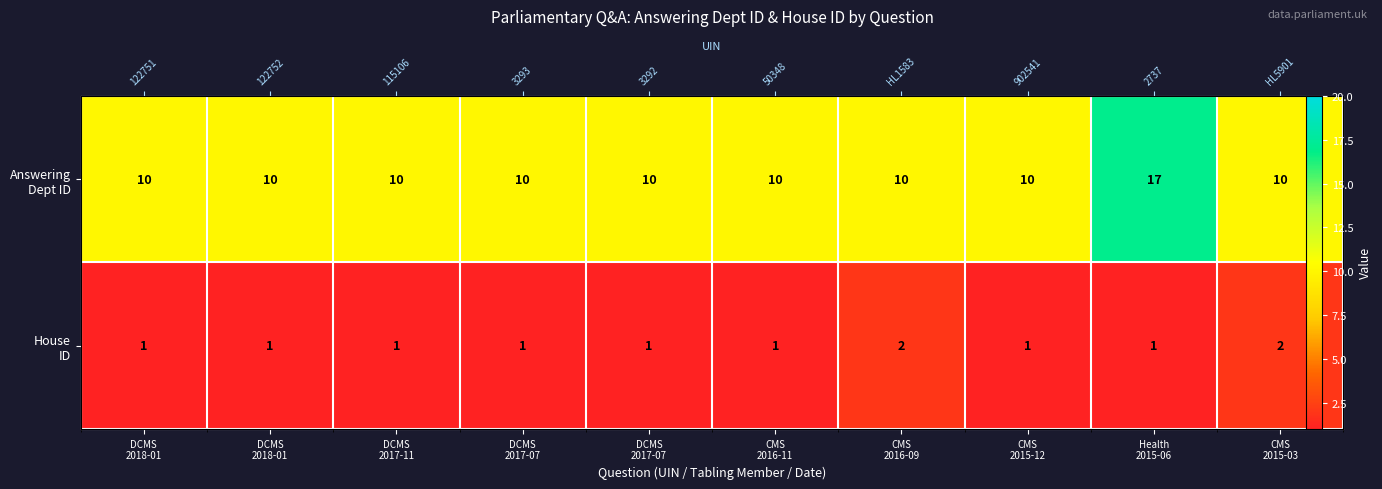

What is the minimum value for row_1?

1